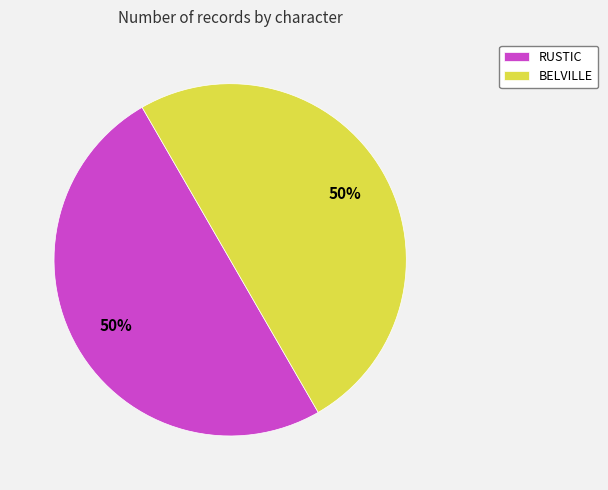

What percentage is the RUSTIC slice, to the nearest percent?

50%